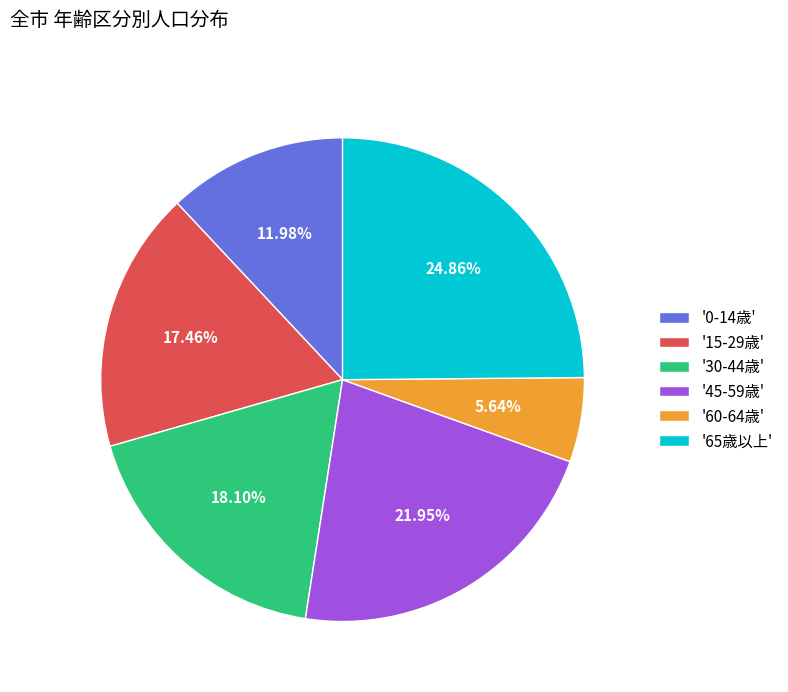

Rank the categories by value from lowest to highest.

'60-64歳', '0-14歳', '15-29歳', '30-44歳', '45-59歳', '65歳以上'